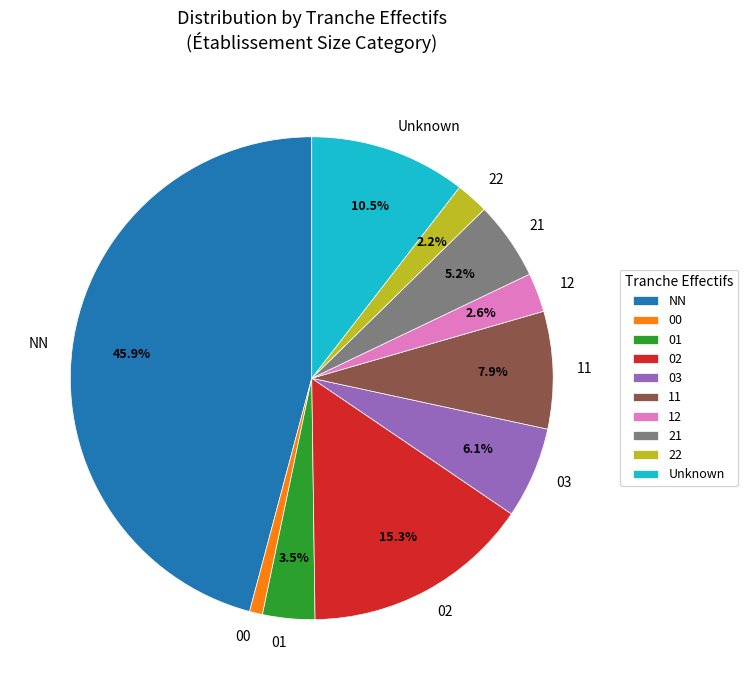

Does 01 represent more than half of the total?

No